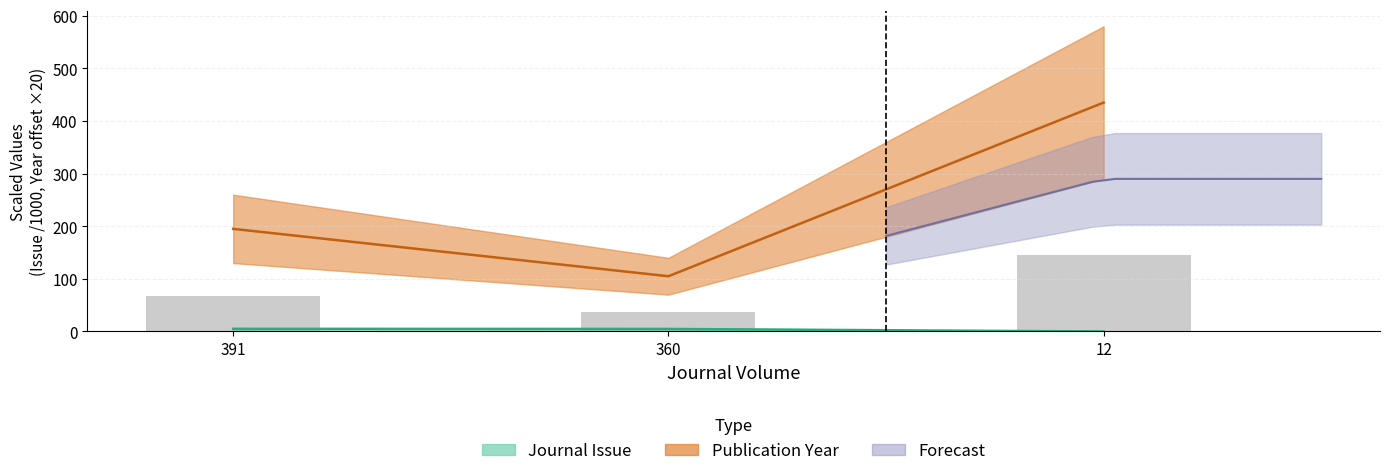

At which category is the sum across all series the highest?

12